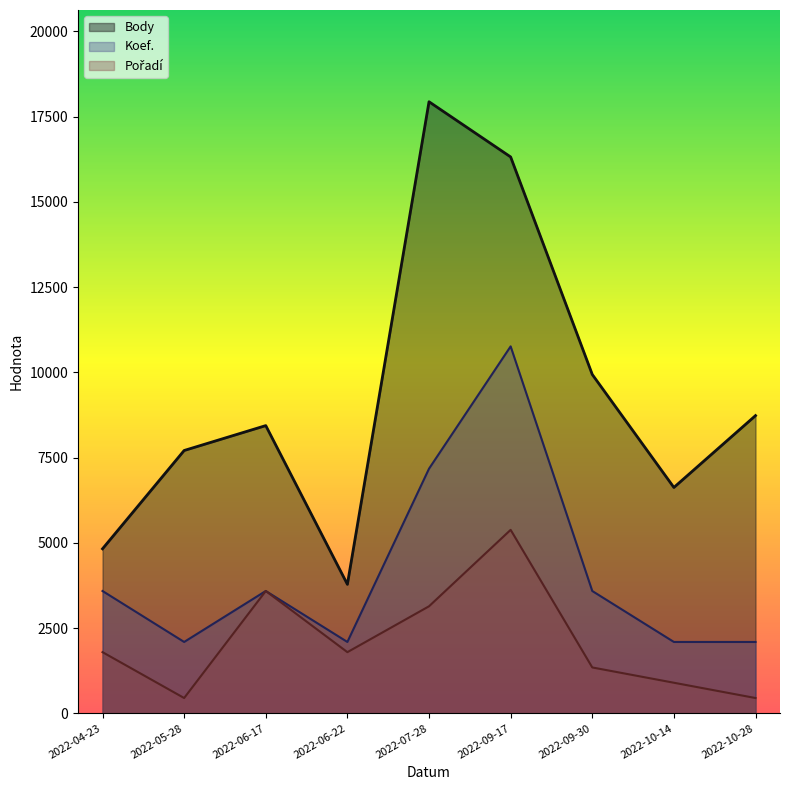

What is the difference between the Koef. values at 2022-06-22 and 2022-06-17?

1494.5